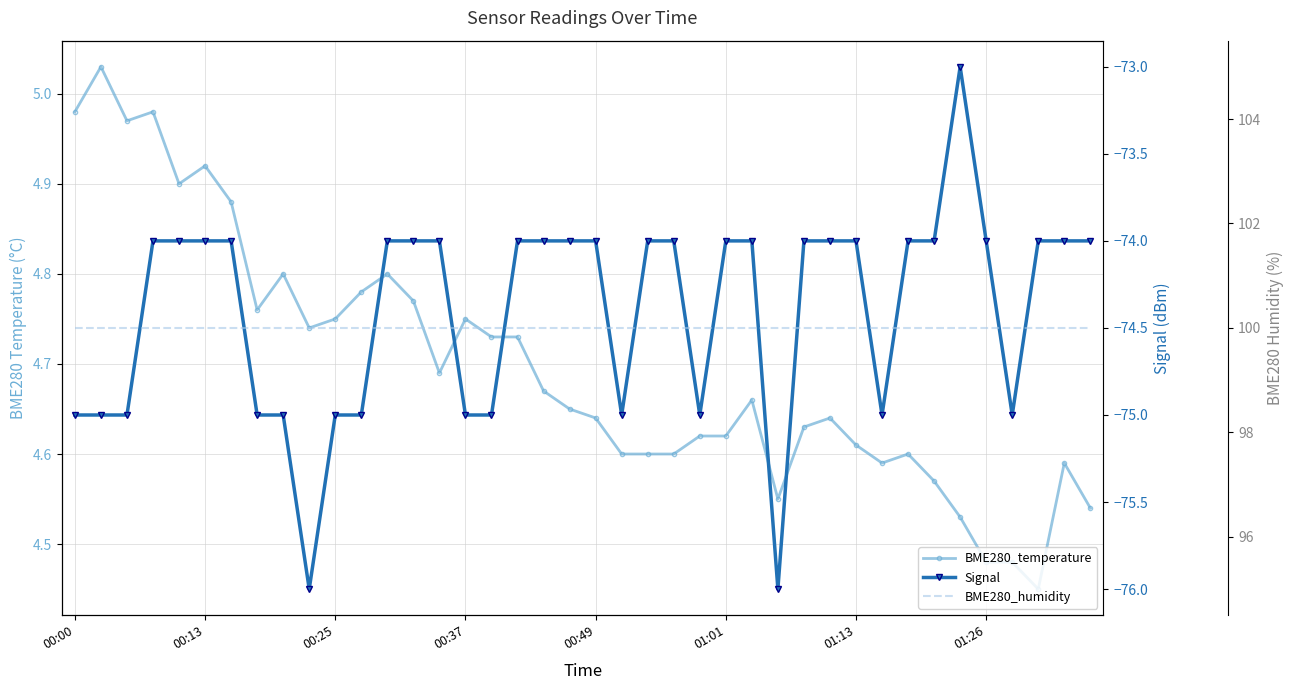

True or false: Signal and BME280_humidity cross at least once.

False